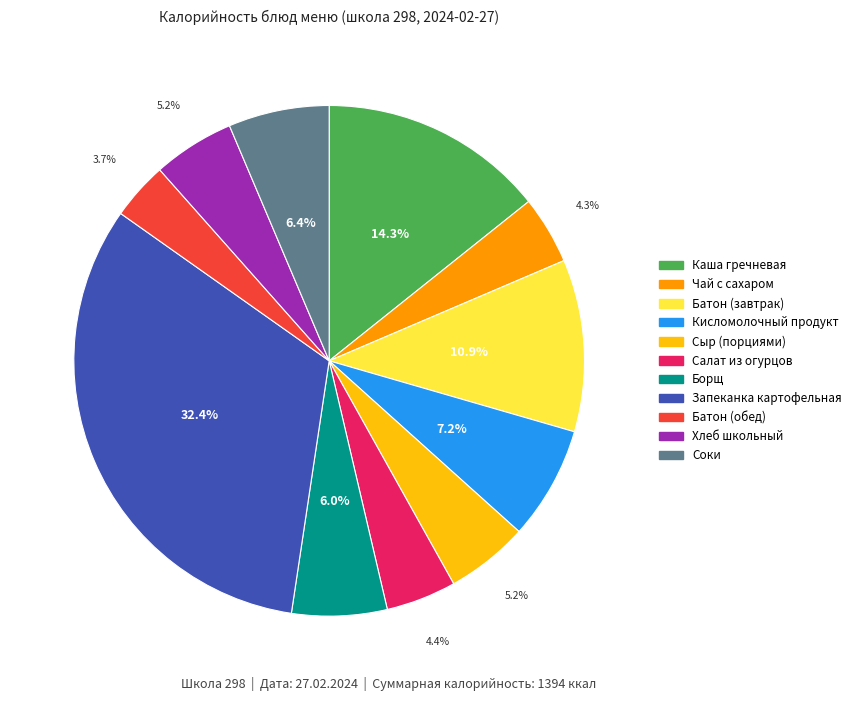

Is there a majority slice in this chart?

No